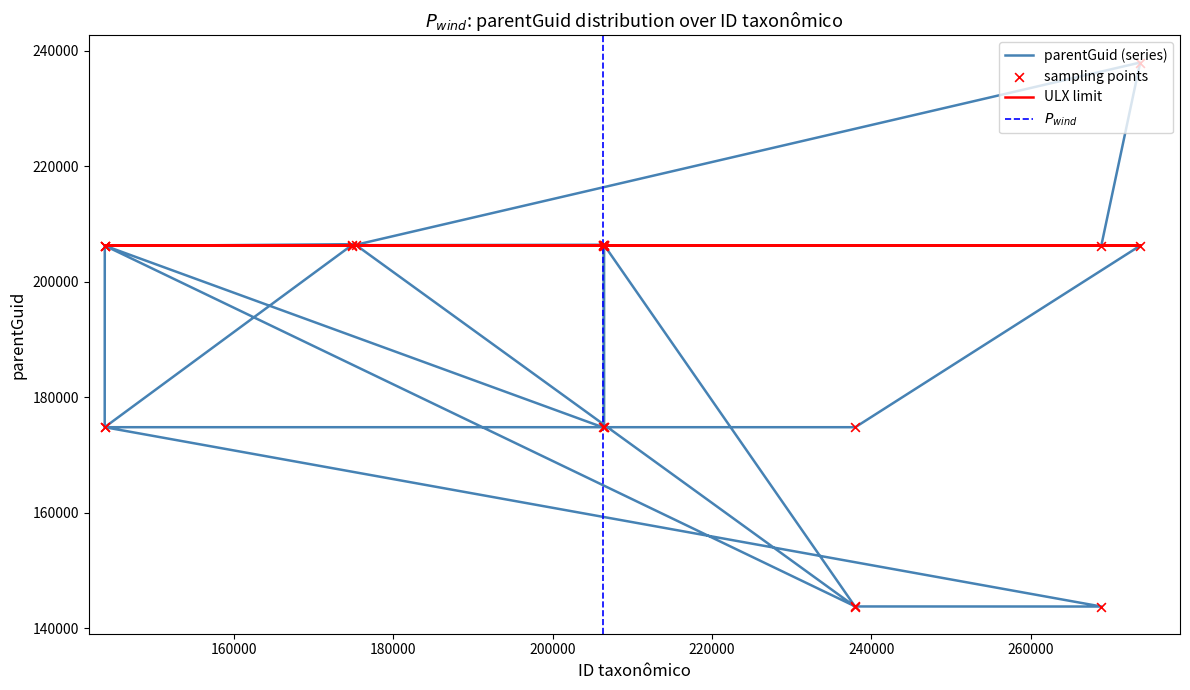

What is the change in value from 206434 to 175250?

+6